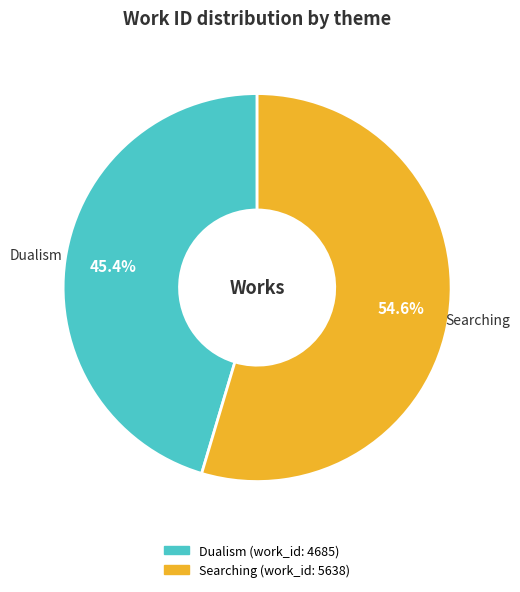

What percentage is NOT represented by Searching?

45.4%